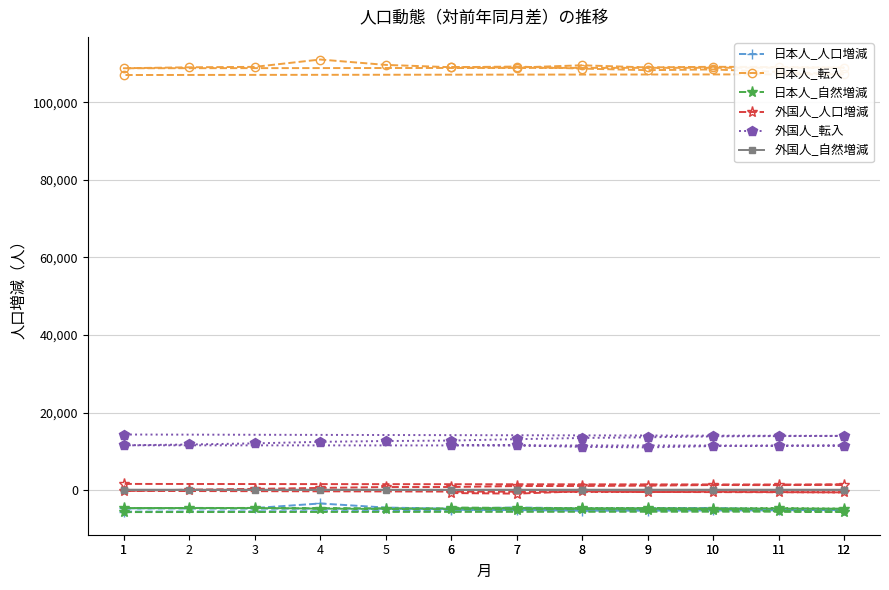

Reading right to left, transcribe all the data shown in this chart.

日本人_人口増減: 1=-5515	12=-5080	11=-4893	10=-4559	9=-4623	8=-4679	7=-4436	6=-4753	5=-4464	4=-3413	3=-4585	2=-4552	1=-4670	12=-4999	11=-5173	10=-5210	9=-5264	8=-5280	7=-5108	6=-5038
日本人_転入: 1=107017	12=107198	11=107818	10=108451	9=108268	8=108666	7=109196	6=109025	5=109625	4=111011	3=109120	2=109007	1=108762	12=108914	11=109067	10=109137	9=108970	8=109525	7=108940	6=109060
日本人_自然増減: 1=-5633	12=-5516	11=-5404	10=-5126	9=-5033	8=-4880	7=-4981	6=-4913	5=-4836	4=-4746	3=-4553	2=-4601	1=-4597	12=-4759	11=-4636	10=-4747	9=-4621	8=-4661	7=-4563	6=-4454
外国人_人口増減: 1=1627	12=1464	11=1318	10=1346	9=1179	8=1101	7=1071	6=833	5=828	4=596	3=353	2=145	1=-177	12=-548	11=-478	10=-366	9=-476	8=-259	7=-876	6=-726
外国人_転入: 1=14359	12=14011	11=13950	10=13874	9=13647	8=13468	7=13160	6=12800	5=12681	4=12474	3=12078	2=11791	1=11579	12=11515	11=11442	10=11382	9=11039	8=11168	7=11600	6=11616
外国人_自然増減: 1=92	12=98	11=106	10=103	9=103	8=100	7=96	6=87	5=89	4=87	3=75	2=78	1=92	12=70	11=59	10=56	9=61	8=66	7=58	6=60